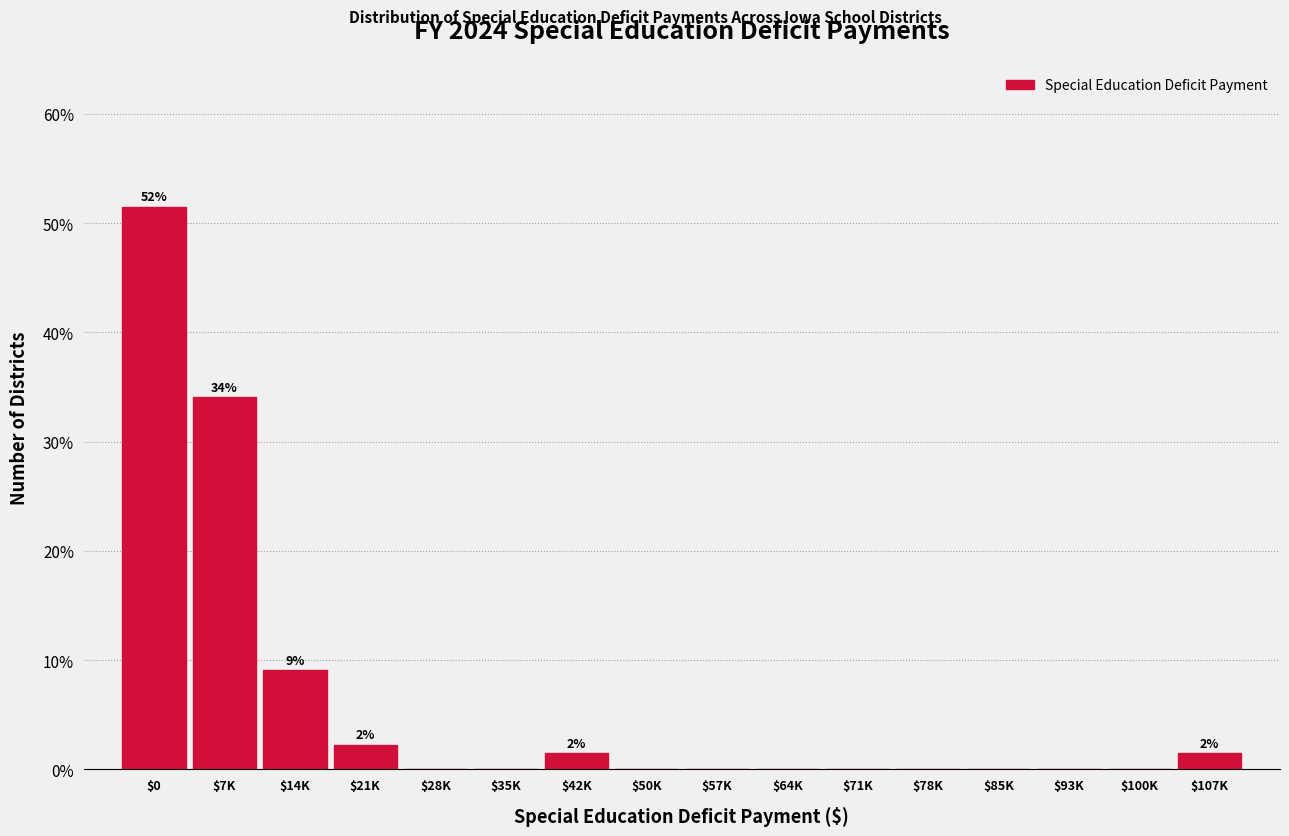

Is it true that the value at $64K is 0.0?

True